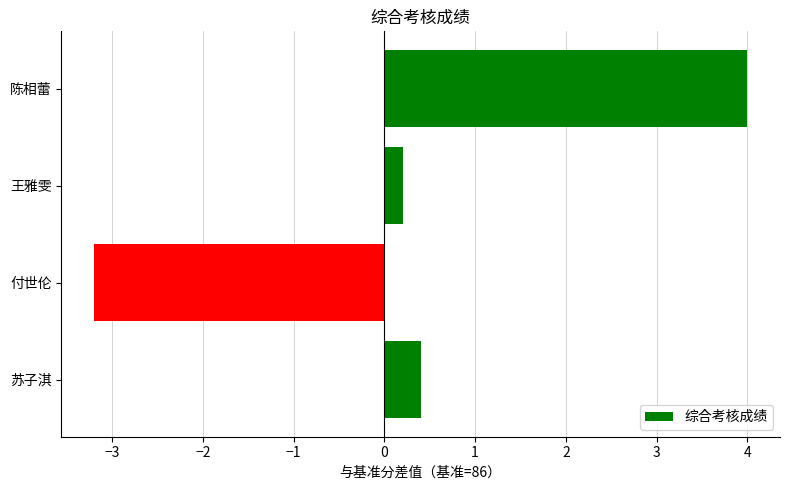

What is the sum of all values?

1.4